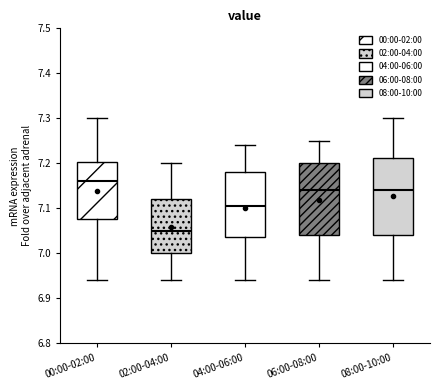

Which box is the tallest, from its lower edge to its upper edge?

08:00-10:00